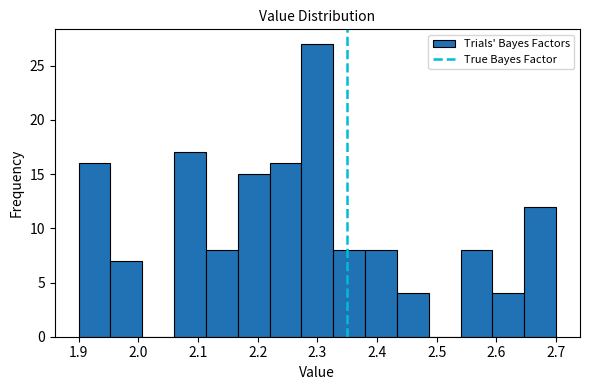

Reading left to right, transcribe this chart: for each bar, give the range it covers on the x-axis and its height. Neither the bar edges nor the heights are printed on the chart, so give them approximately, as read against the axes.

1.90 to 1.95: 16
1.95 to 2.01: 7
2.01 to 2.06: 0
2.06 to 2.11: 17
2.11 to 2.17: 8
2.17 to 2.22: 15
2.22 to 2.27: 16
2.27 to 2.33: 27
2.33 to 2.38: 8
2.38 to 2.43: 8
2.43 to 2.49: 4
2.49 to 2.54: 0
2.54 to 2.59: 8
2.59 to 2.65: 4
2.65 to 2.70: 12